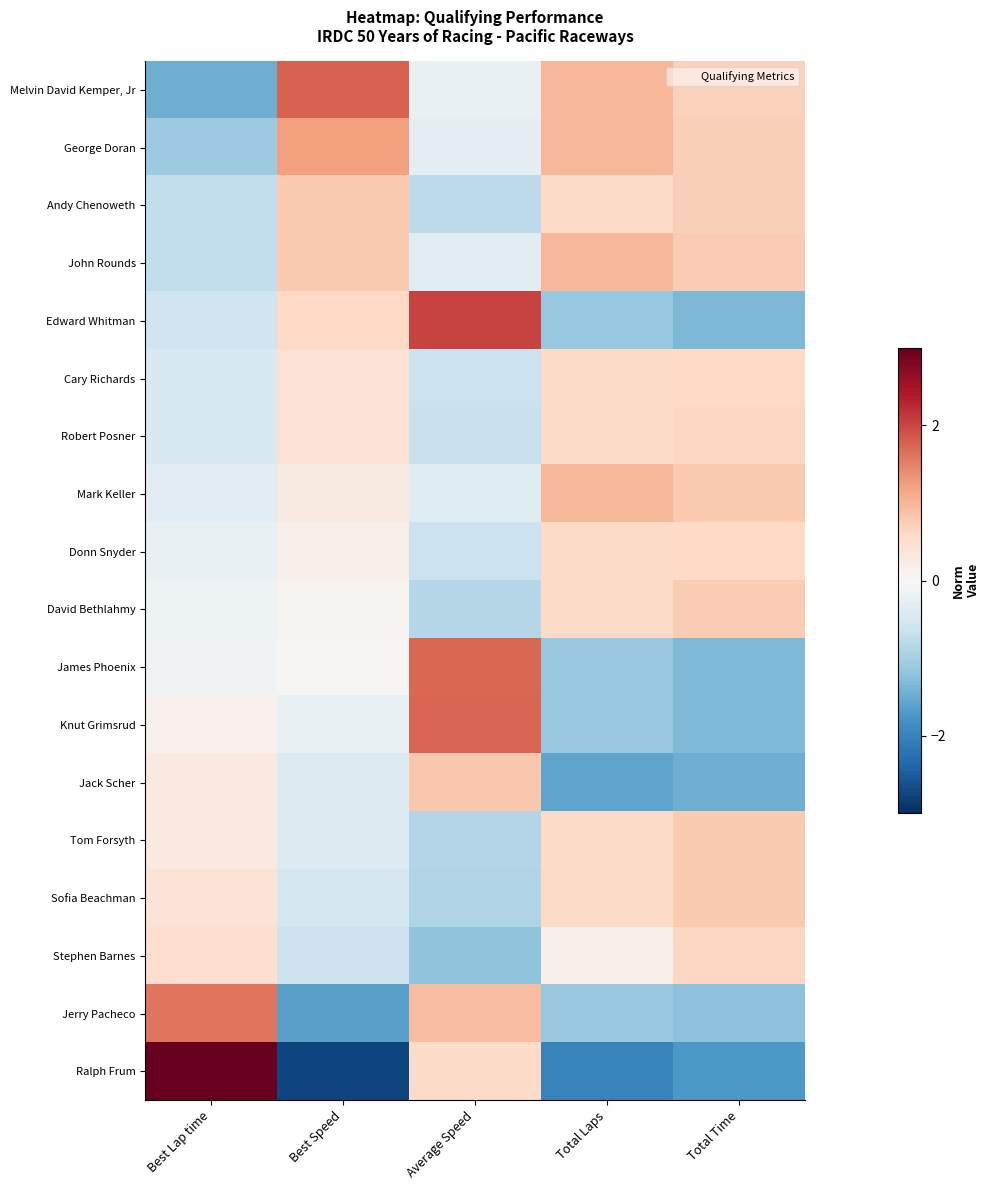

Reading left to right, what are all the values shown in this chart?

Melvin David Kemper, Jr: Best Lap time=-1.5	Best Speed=1.8	Average Speed=-0.2	Total Laps=1.0	Total Time=0.7
George Doran: Best Lap time=-1.1	Best Speed=1.2	Average Speed=-0.3	Total Laps=1.0	Total Time=0.7
Andy Chenoweth: Best Lap time=-0.7	Best Speed=0.8	Average Speed=-0.8	Total Laps=0.6	Total Time=0.7
John Rounds: Best Lap time=-0.7	Best Speed=0.8	Average Speed=-0.3	Total Laps=1.0	Total Time=0.8
Edward Whitman: Best Lap time=-0.6	Best Speed=0.6	Average Speed=2.0	Total Laps=-1.1	Total Time=-1.4
Cary Richards: Best Lap time=-0.5	Best Speed=0.4	Average Speed=-0.6	Total Laps=0.6	Total Time=0.6
Robert Posner: Best Lap time=-0.5	Best Speed=0.4	Average Speed=-0.7	Total Laps=0.6	Total Time=0.6
Mark Keller: Best Lap time=-0.3	Best Speed=0.3	Average Speed=-0.4	Total Laps=1.0	Total Time=0.8
Donn Snyder: Best Lap time=-0.2	Best Speed=0.1	Average Speed=-0.6	Total Laps=0.6	Total Time=0.6
David Bethlahmy: Best Lap time=-0.1	Best Speed=0.1	Average Speed=-0.8	Total Laps=0.6	Total Time=0.8
James Phoenix: Best Lap time=-0.1	Best Speed=0.0	Average Speed=1.7	Total Laps=-1.1	Total Time=-1.3
Knut Grimsrud: Best Lap time=0.1	Best Speed=-0.2	Average Speed=1.8	Total Laps=-1.1	Total Time=-1.3
Jack Scher: Best Lap time=0.3	Best Speed=-0.4	Average Speed=0.8	Total Laps=-1.6	Total Time=-1.5
Tom Forsyth: Best Lap time=0.3	Best Speed=-0.4	Average Speed=-0.9	Total Laps=0.6	Total Time=0.8
Sofia Beachman: Best Lap time=0.4	Best Speed=-0.5	Average Speed=-0.9	Total Laps=0.6	Total Time=0.8
Stephen Barnes: Best Lap time=0.5	Best Speed=-0.6	Average Speed=-1.2	Total Laps=0.1	Total Time=0.6
Jerry Pacheco: Best Lap time=1.6	Best Speed=-1.6	Average Speed=0.9	Total Laps=-1.1	Total Time=-1.2
Ralph Frum: Best Lap time=3.1	Best Speed=-2.8	Average Speed=0.6	Total Laps=-2.0	Total Time=-1.7